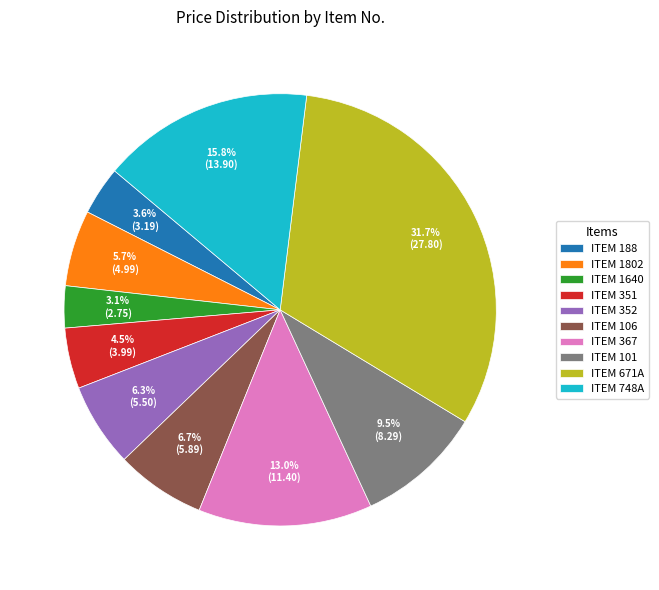

What portion of the pie excludes ITEM 1802?

94.3%